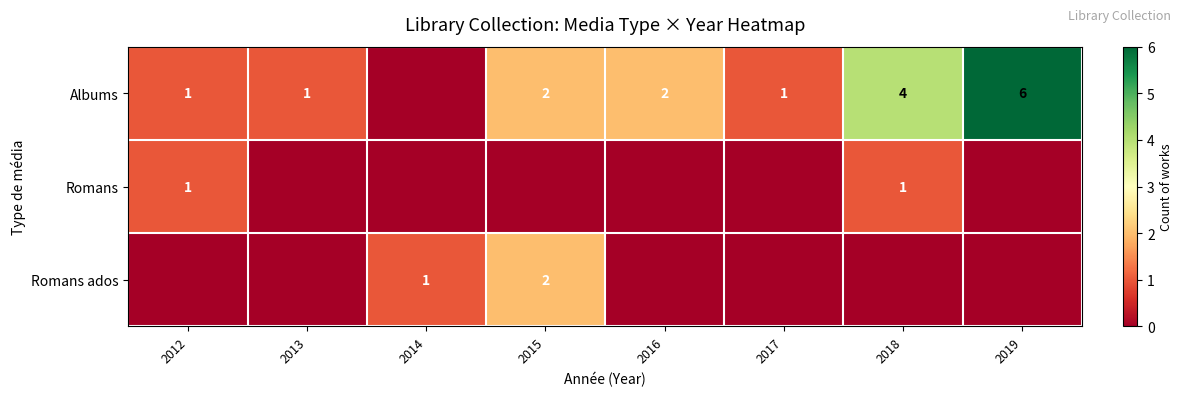

The value of Albums at 2016 is 3. True or false?

False